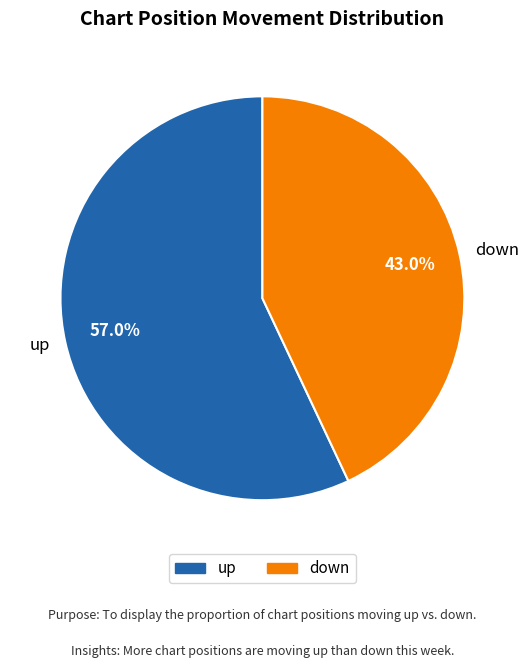

Is down the majority of the pie?

No